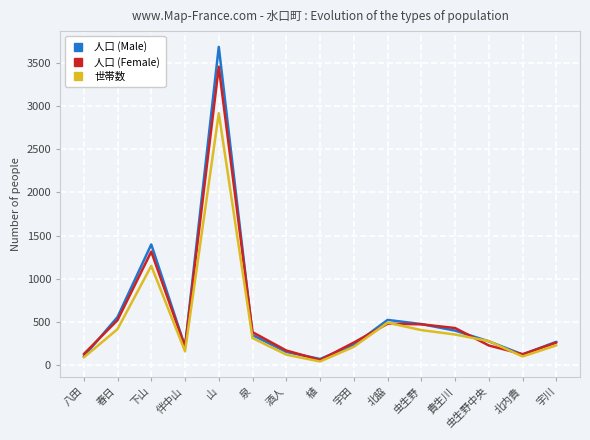

Between 下山 and 貴生川, which series saw the biggest shift?

人口 (Male)